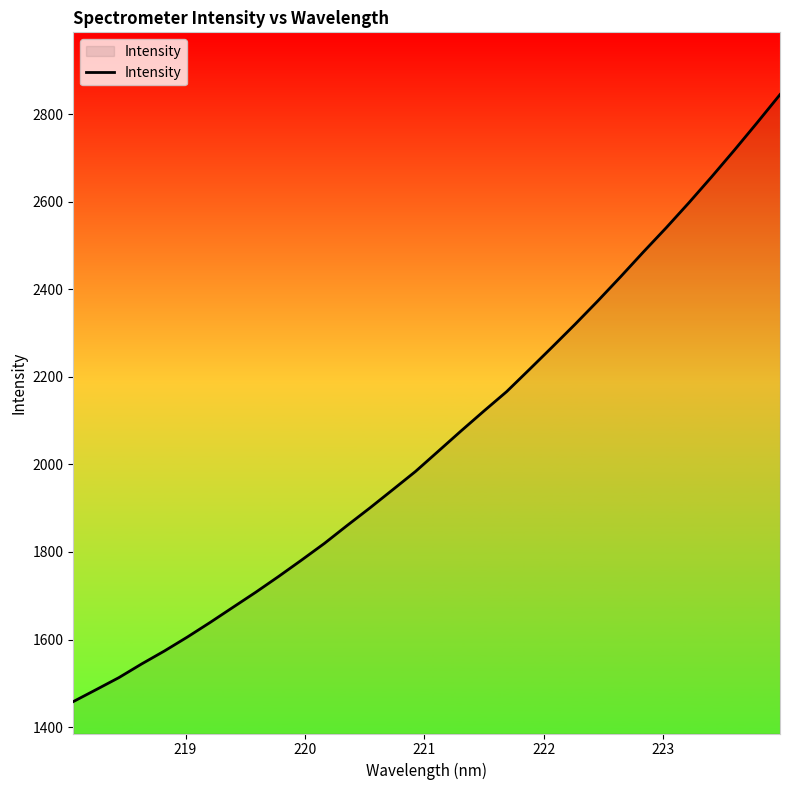

What is the average value?

2058.3